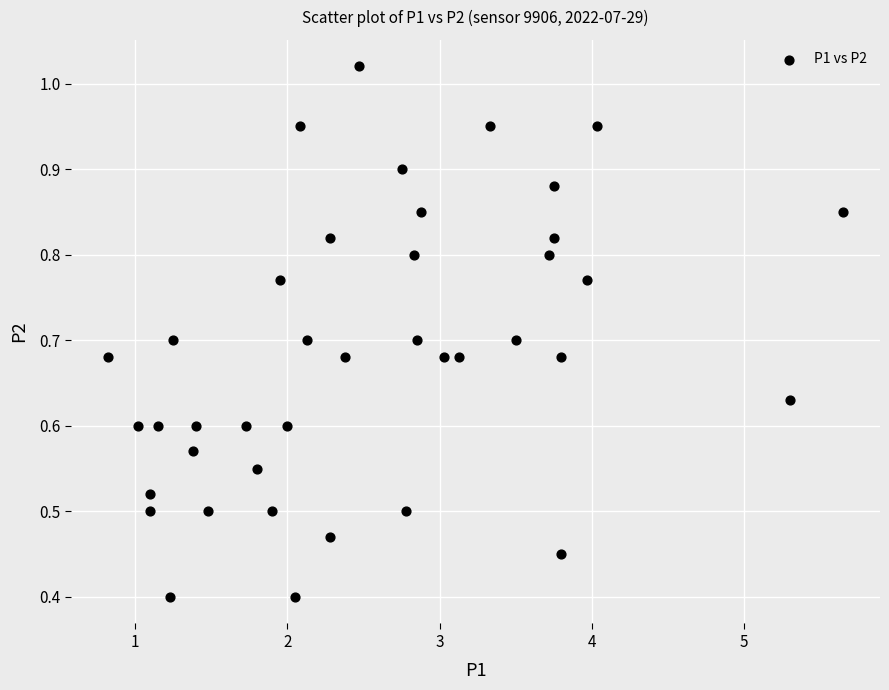

What is the range of X values (max minus min)?

4.8